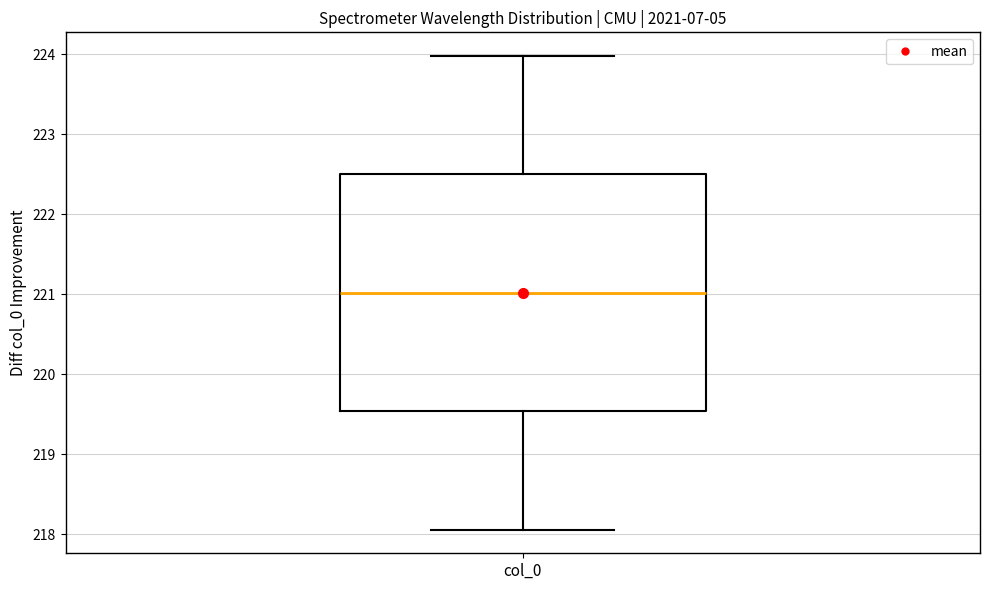

Read this box plot against the y-axis: the position of the median line, the range covered by the box, and the ends of both whiskers. The values are not printed on the chart, so give them approximately, as read against the axis.

median 221.0, box 219.5 to 222.5, whiskers 218.1 to 224.0